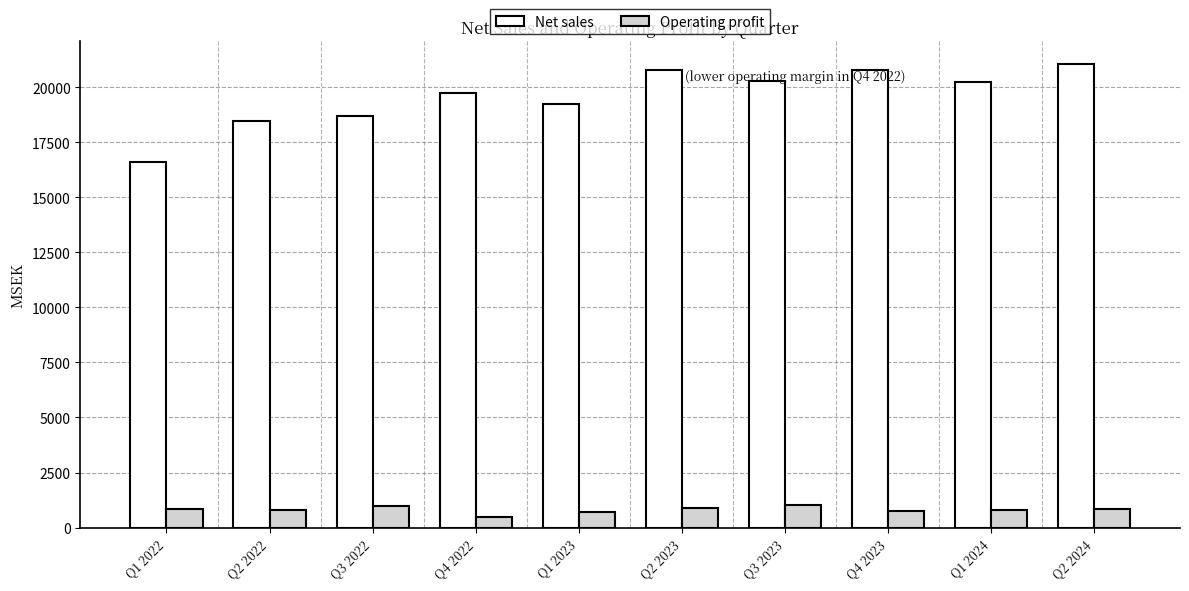

Which category has the lowest value across all series?

Q4 2022